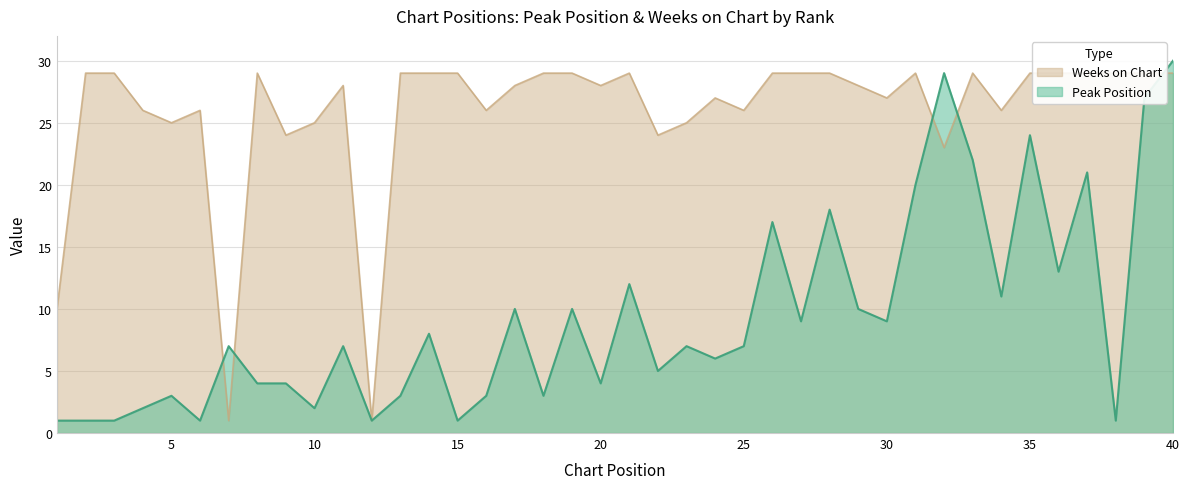

What is the value of the Weeks on Chart point at the 14th from the left?

29